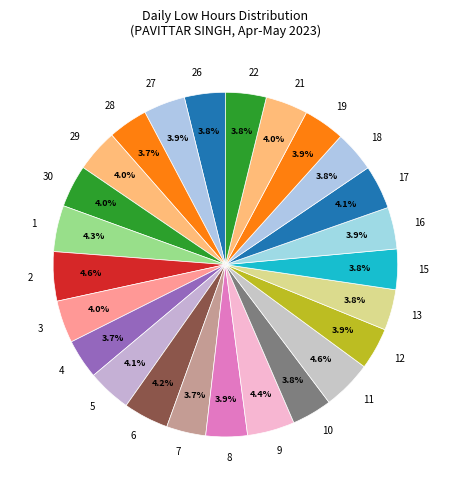

Which has a higher value, 6 or 7?

6